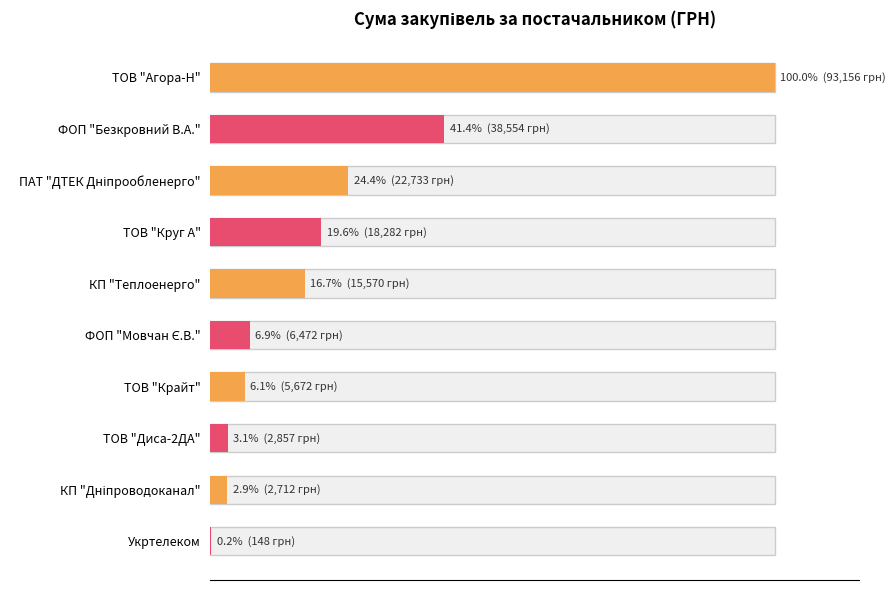

What is the greatest value displayed?

100.0